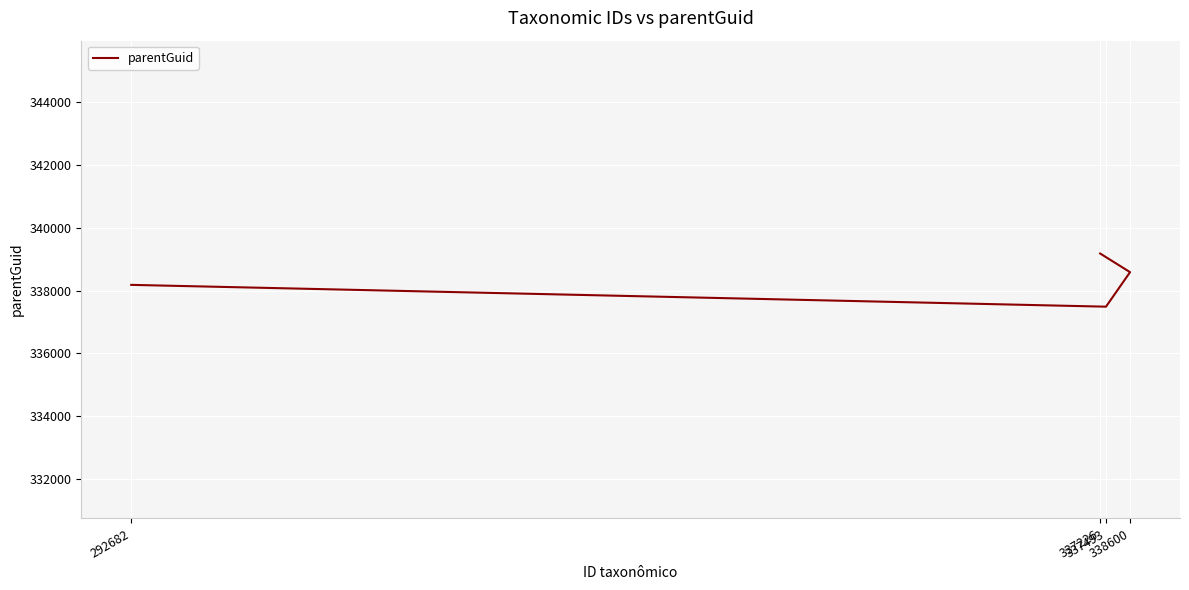

What is the sum of all values?

1353429